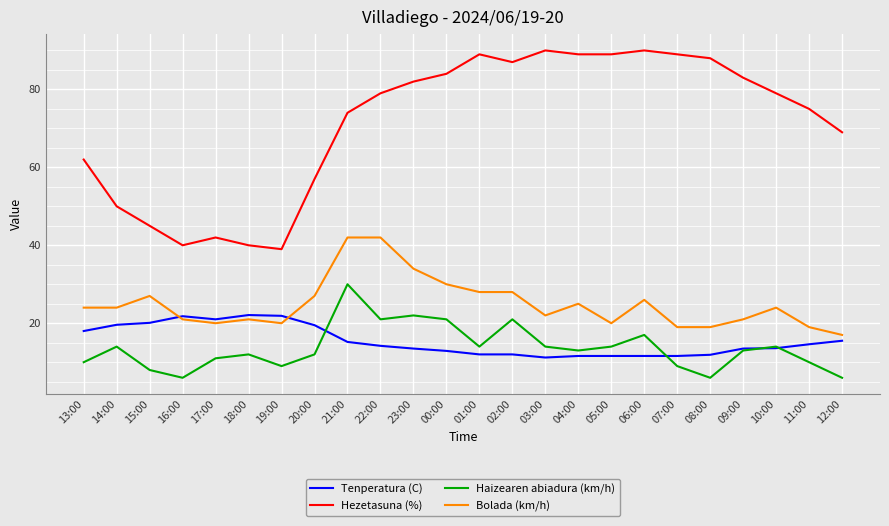

What is the minimum value shown in the chart?

6.0